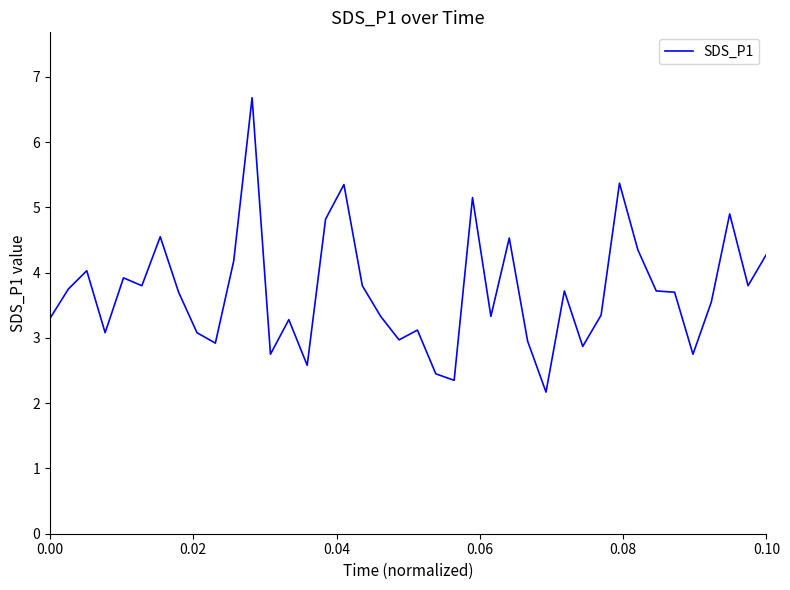

What is the maximum value shown in the chart?

6.7